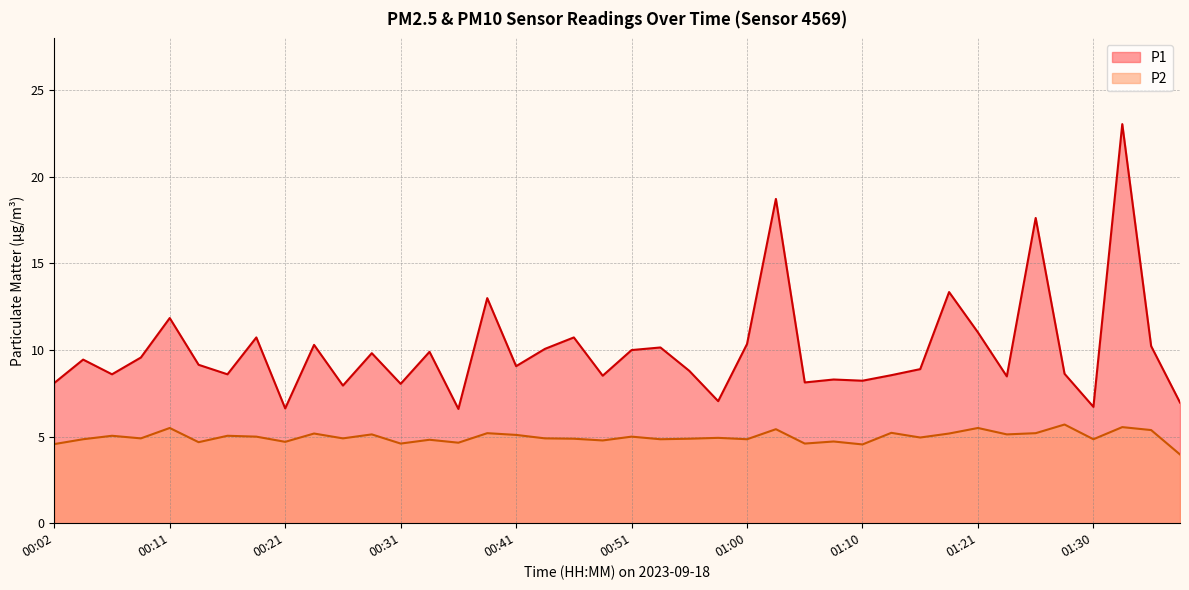

True or false: P1 and P2 cross at least once.

False